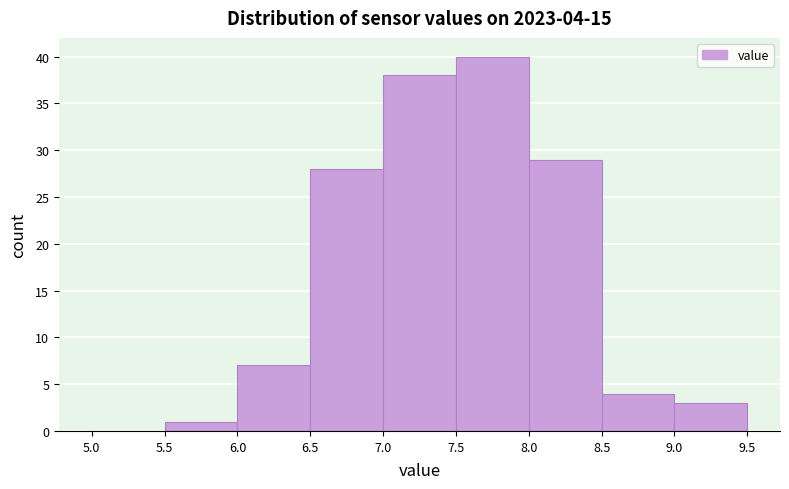

Over which range of the x-axis is the bar tallest?

7.5 to 8.0